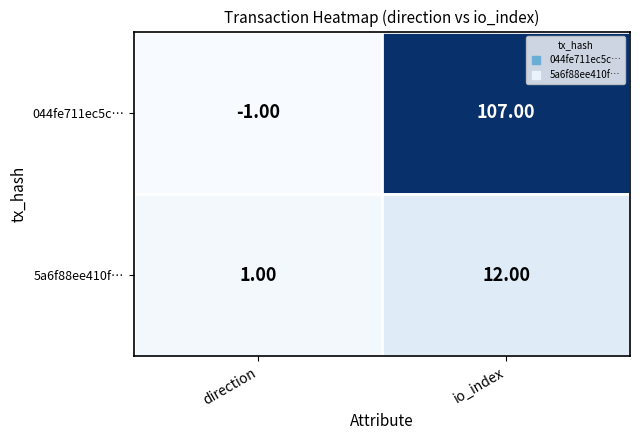

Between direction and io_index, which series saw the biggest shift?

044fe711ec5c…